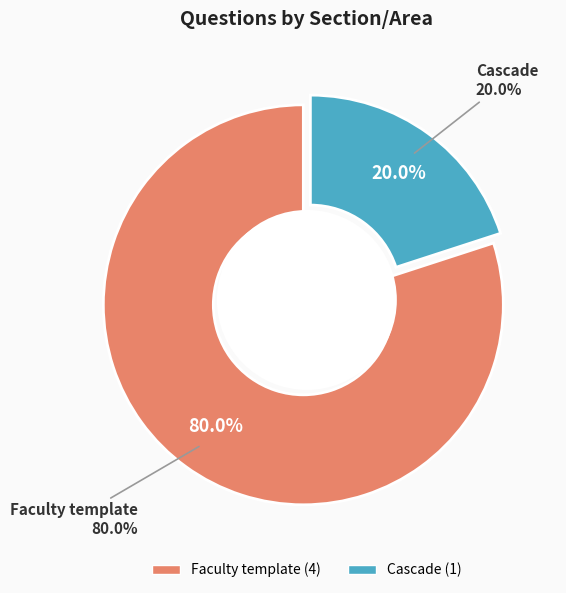

To the nearest percent, what is the difference between the largest and smallest slice percentages?

60%